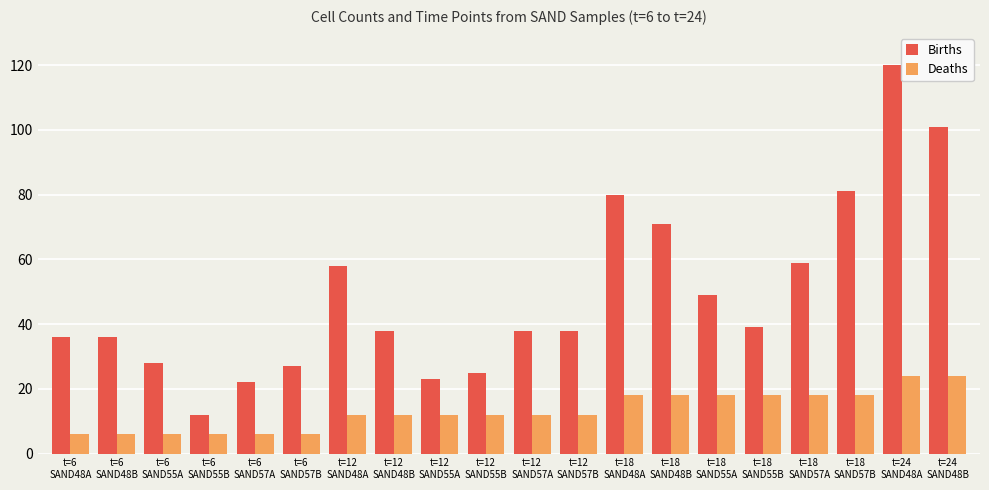

How many bars are there in each group?

2